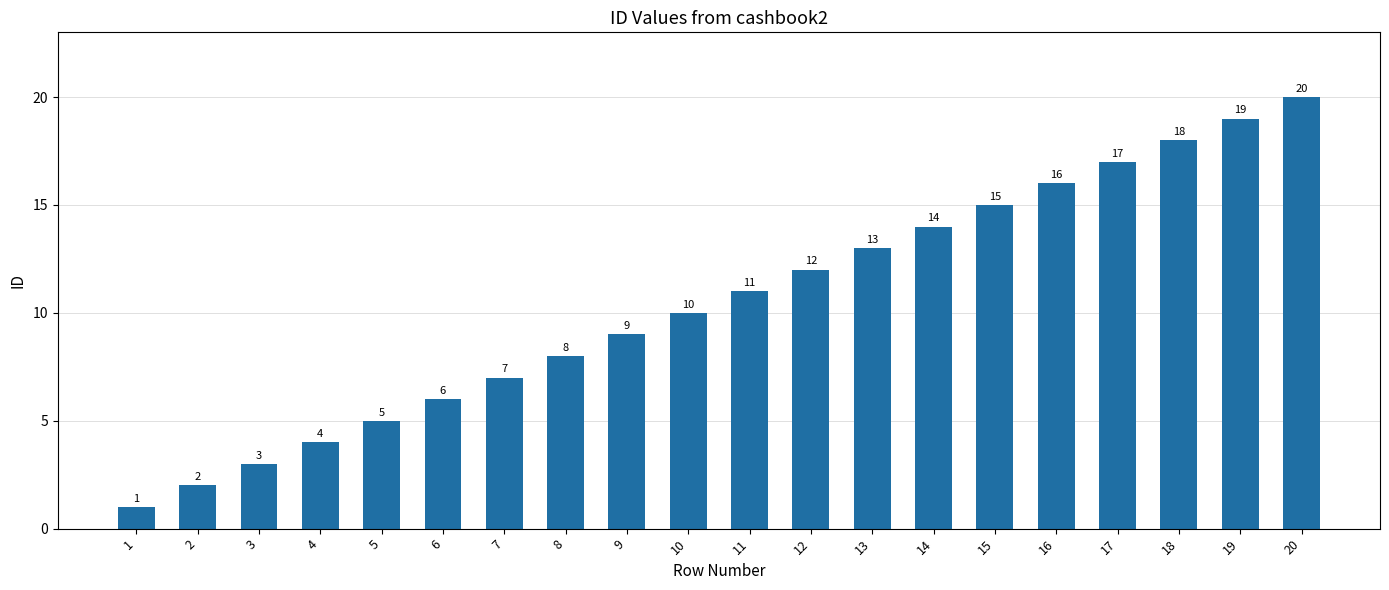

Which category has the lowest value across all series?

1